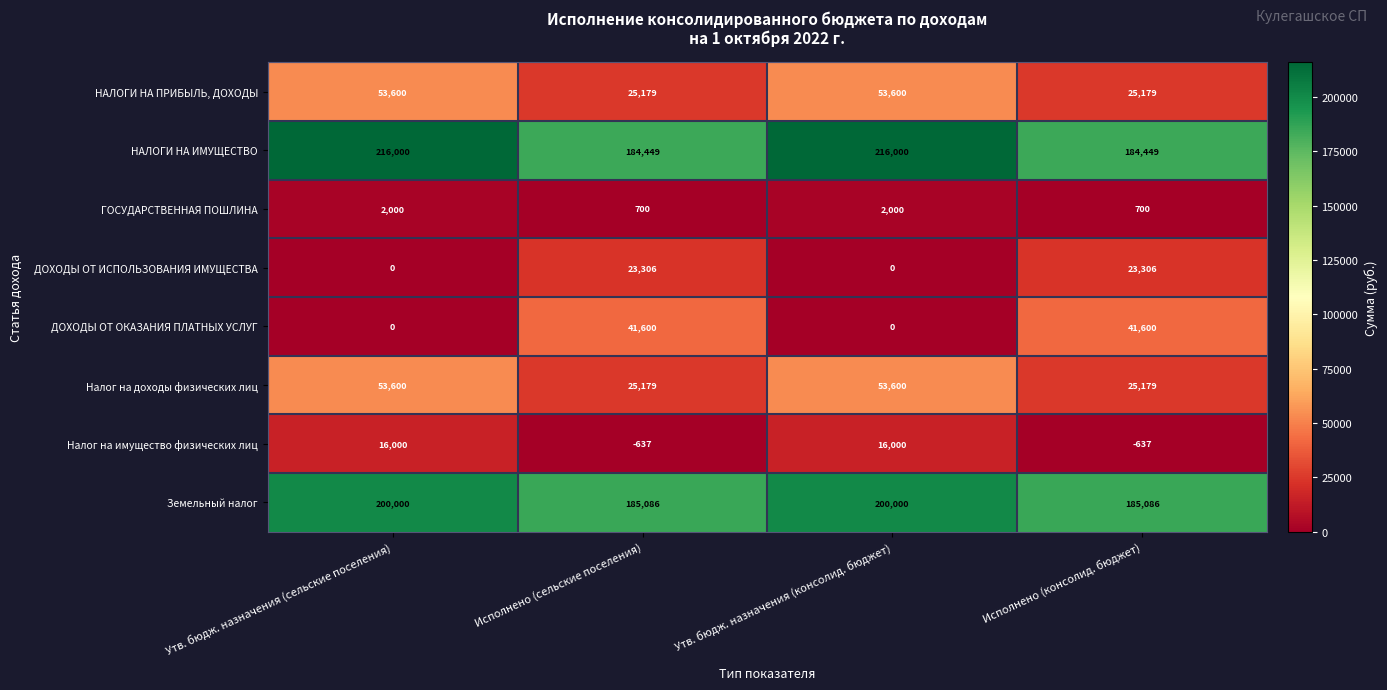

The value of Земельный налог at Утв. бюдж. назначения (консолид. бюджет) is 305944. True or false?

False